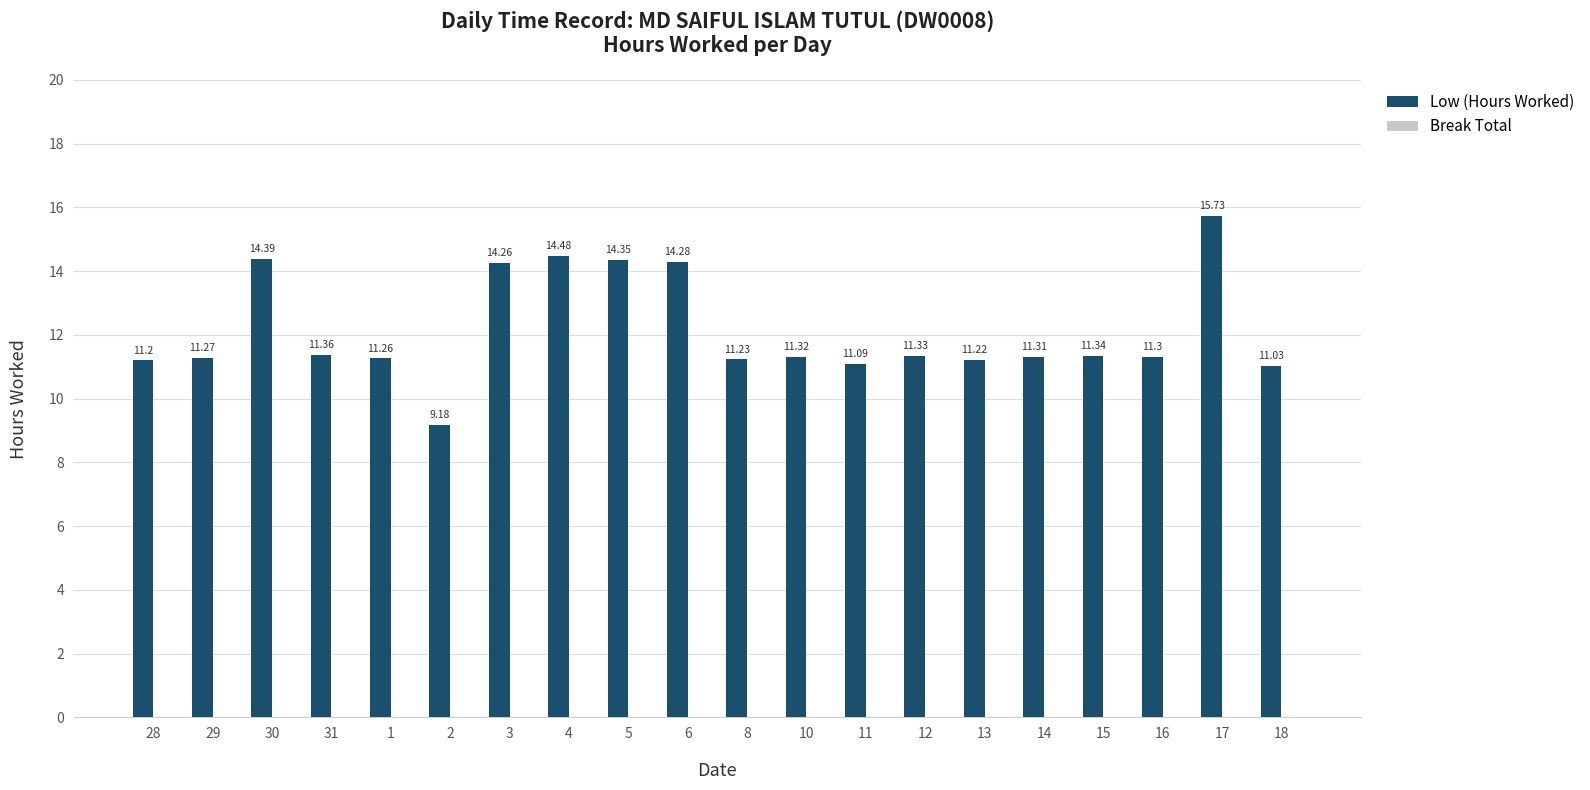

List the labels in order of value, smallest first.

2, 18, 11, 28, 13, 8, 1, 29, 16, 14, 10, 12, 15, 31, 3, 6, 5, 30, 4, 17